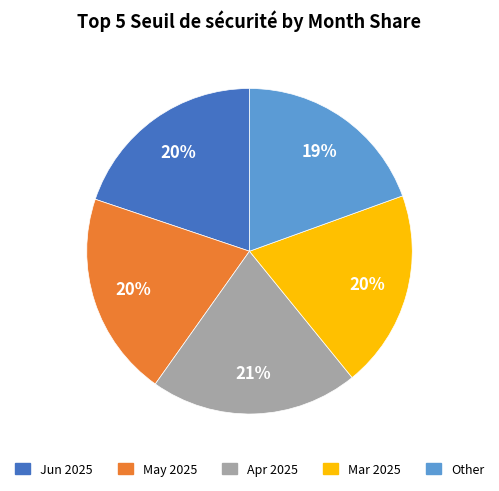

Is Other the majority of the pie?

No